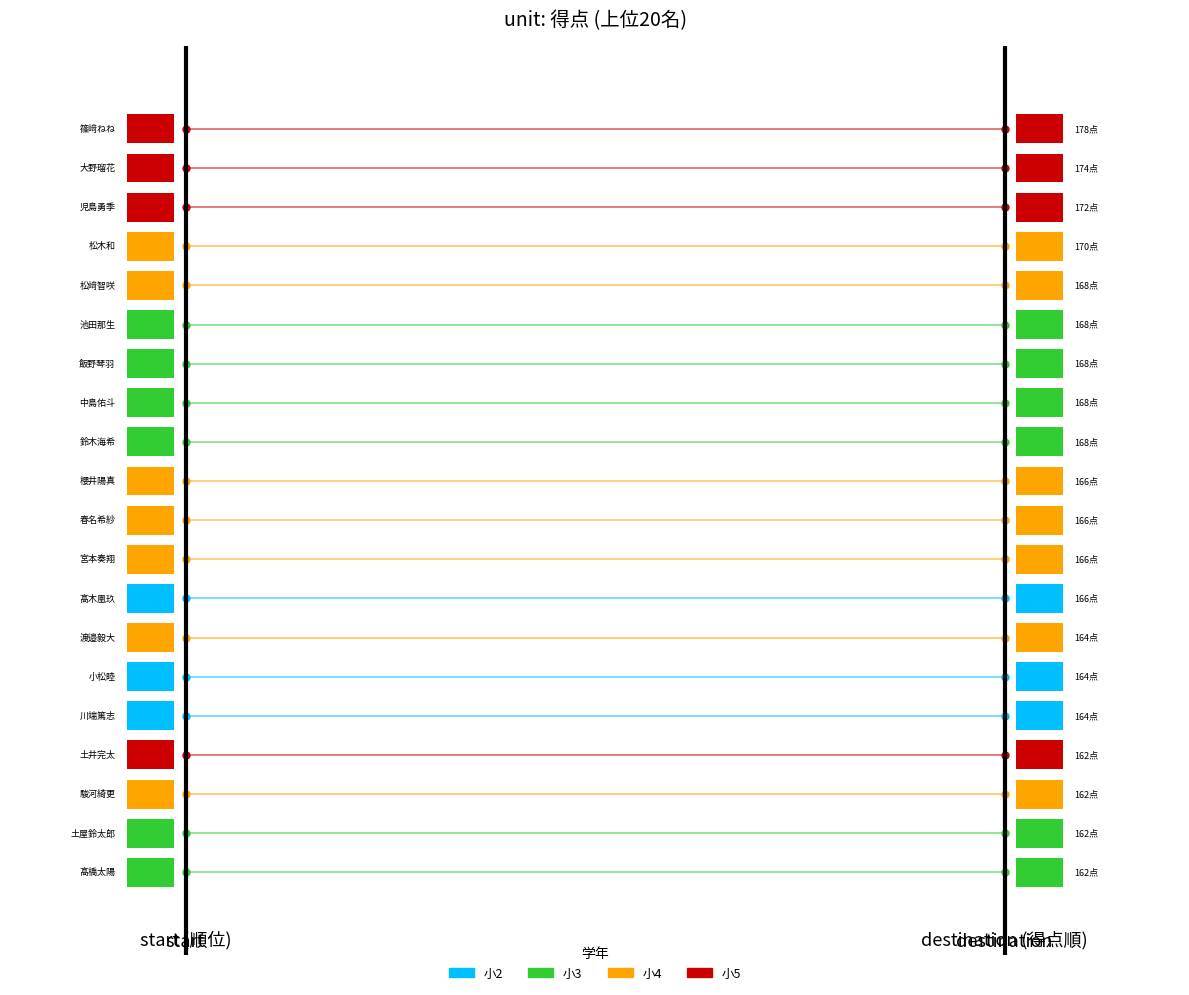

At how many categories does at least one series exceed 0?

2